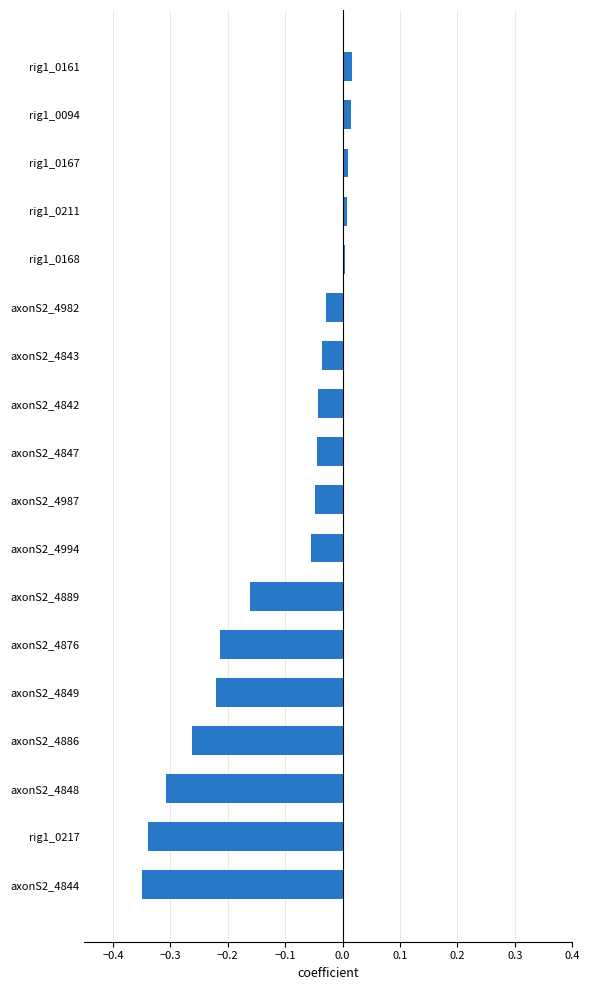

Is it true that the value at axonS2_4848 is -0.3?

True